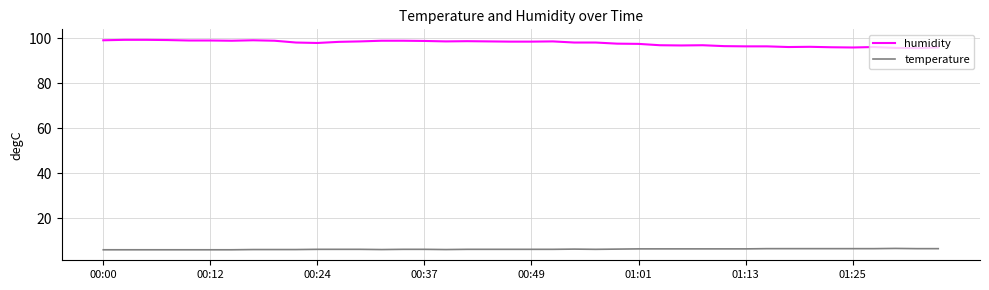

True or false: humidity and temperature intersect in this chart.

False